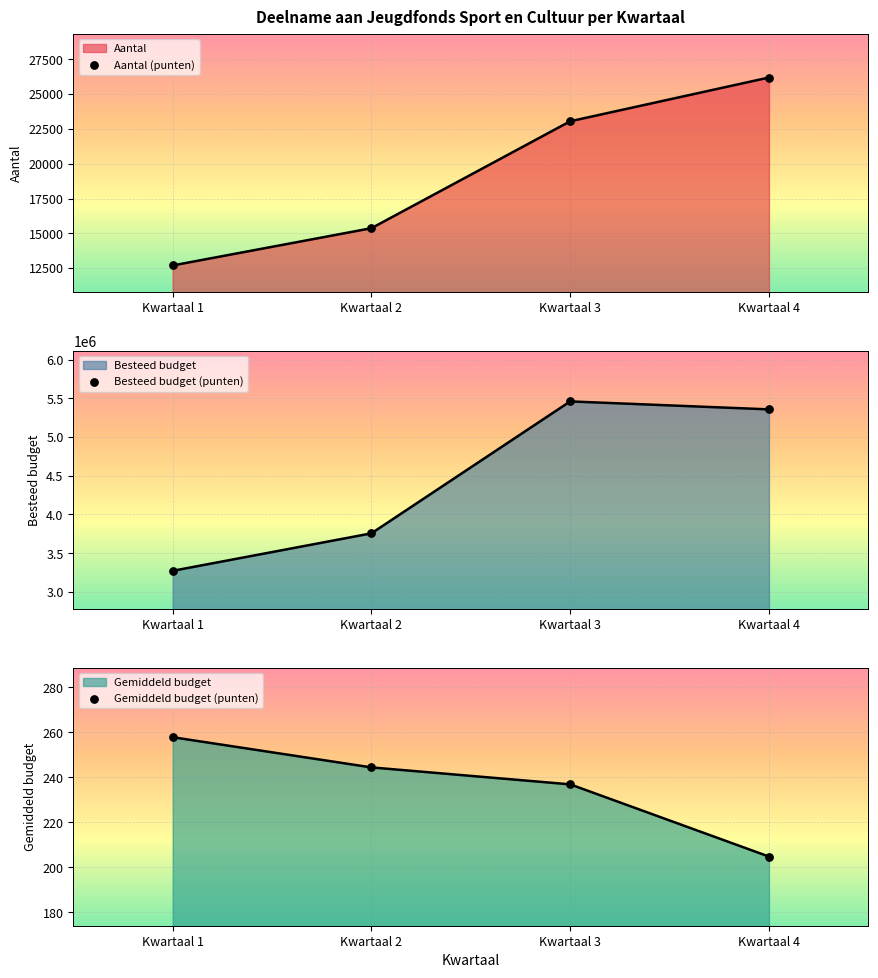

Which series has the largest total across all categories?

Besteed budget (punten)